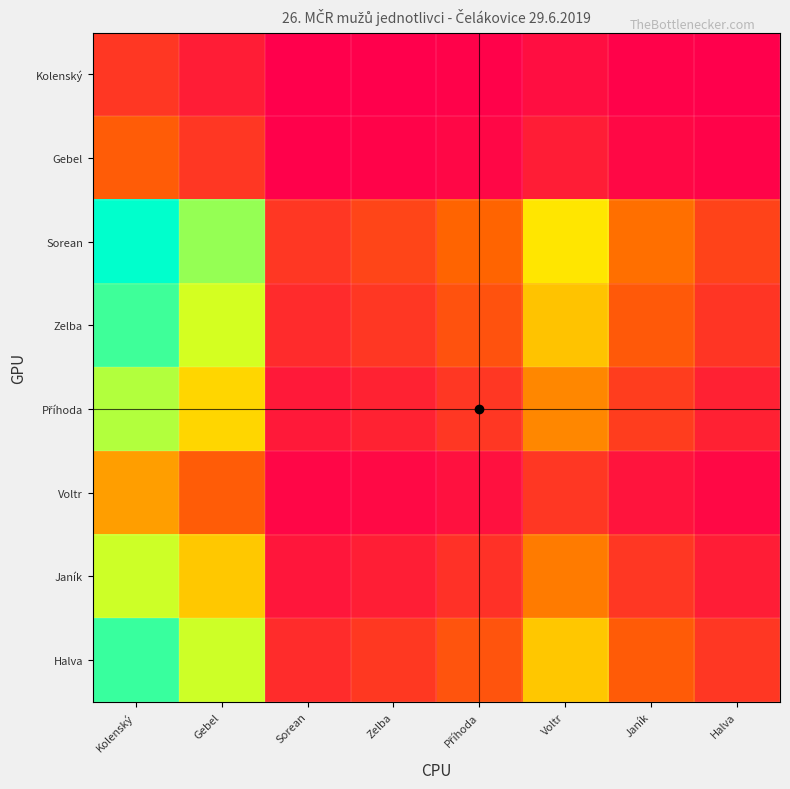

Between Kolenský and Zelba, which is larger?

Kolenský